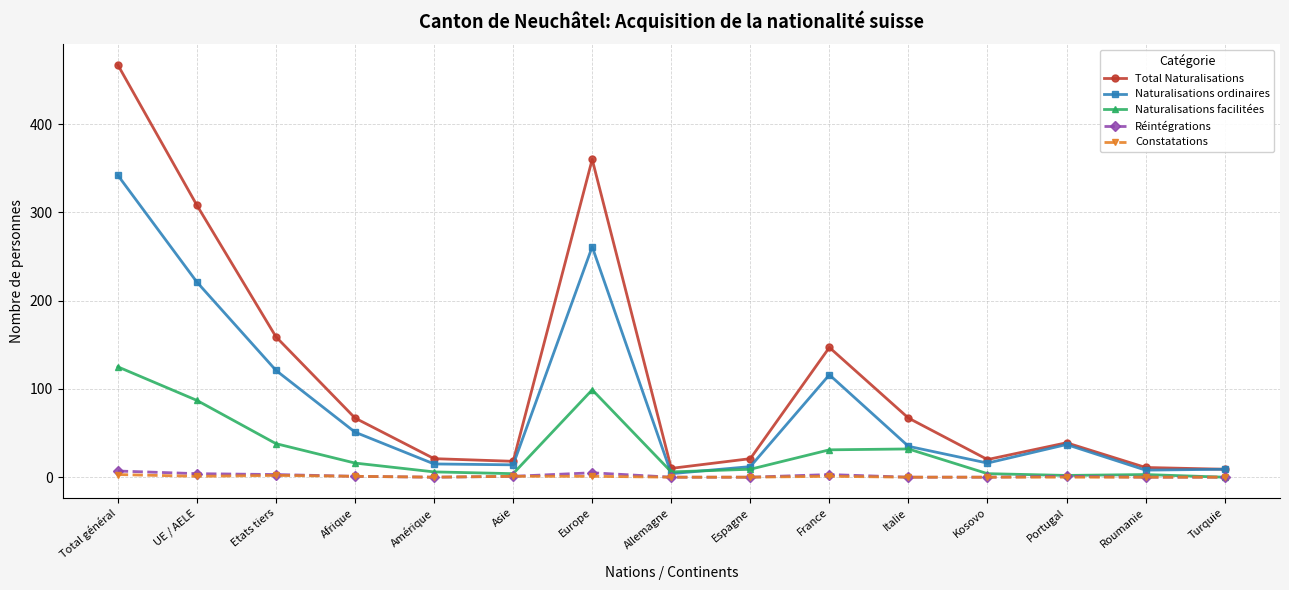

Is it true that Constatations equals 0 at Turquie?

True